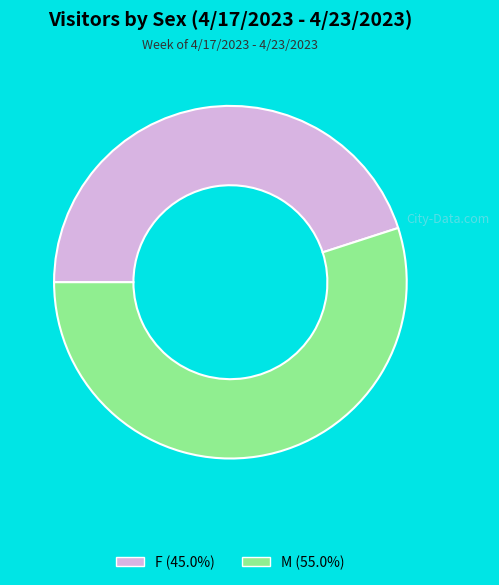

How many segments does this pie chart have?

2